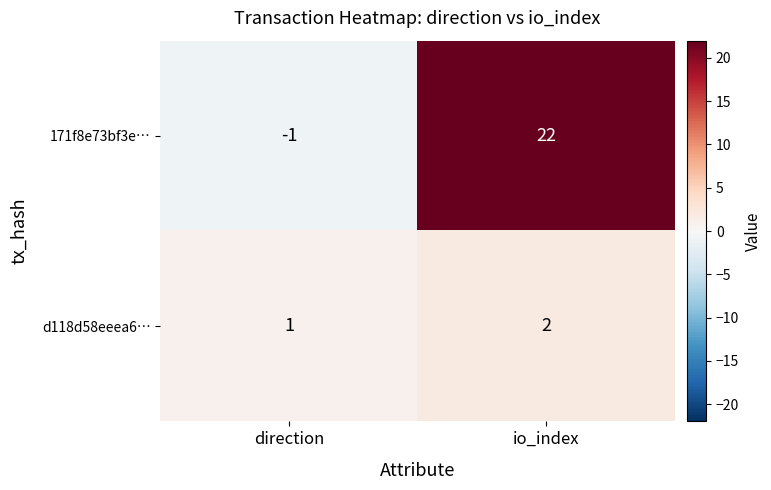

At how many categories does at least one series exceed 17?

1